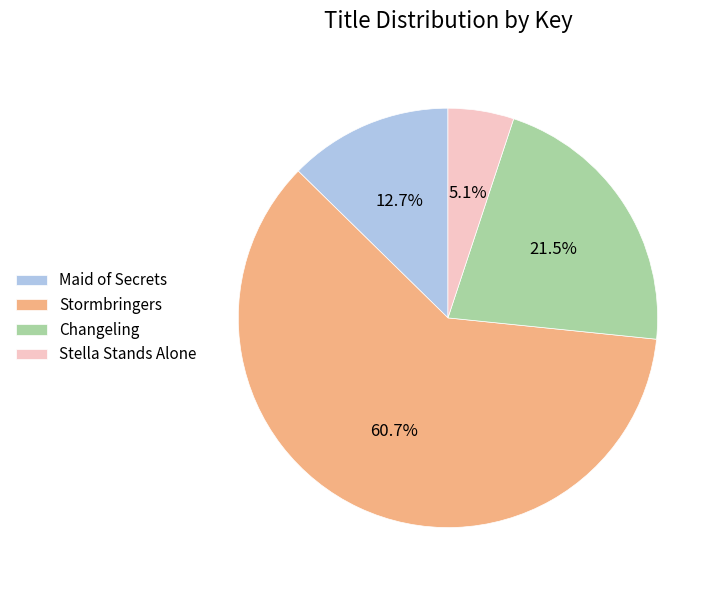

Between Changeling and Maid of Secrets, which is larger?

Changeling